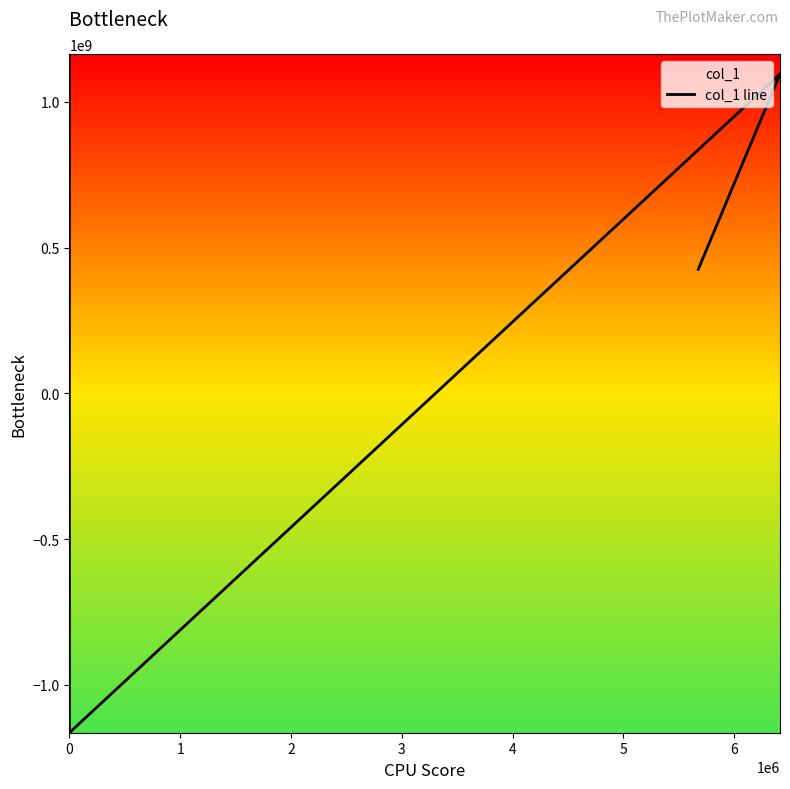

True or false: the data shows -789371381 at 0.

False